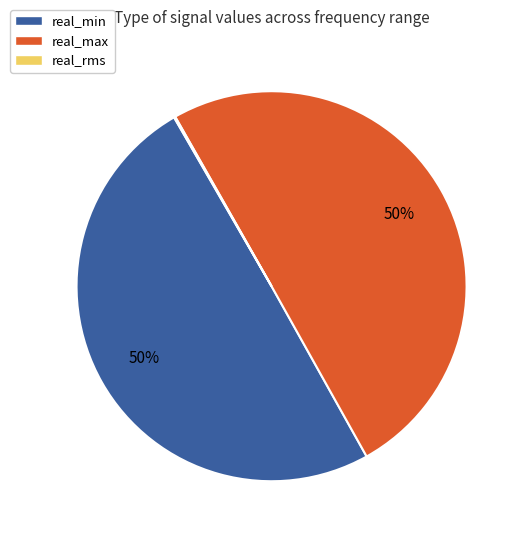

What is the majority slice?

real_max